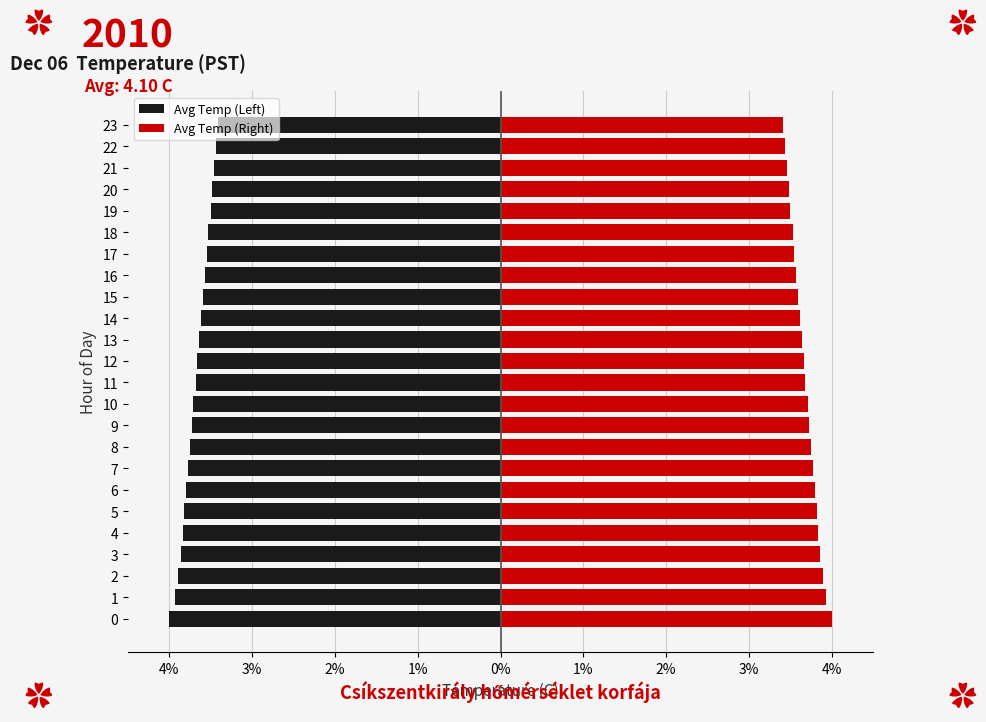

How many bars are there in total?

48